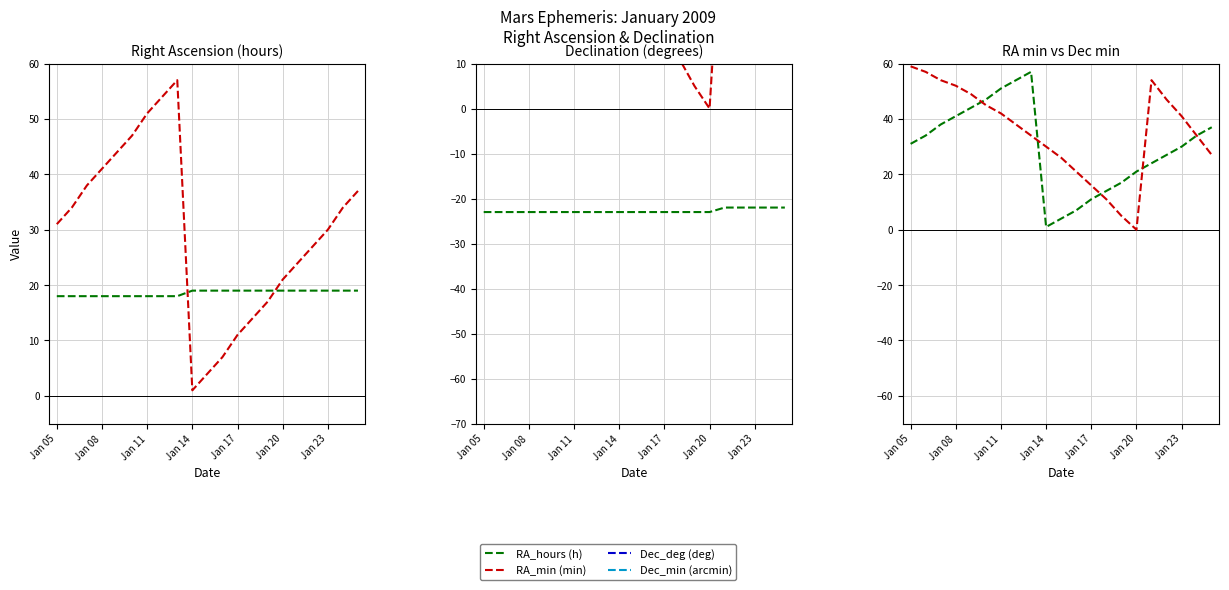

Which series ends up on top after the final intersection of RA_hours (h) and Dec_min (arcmin)?

Dec_min (arcmin)